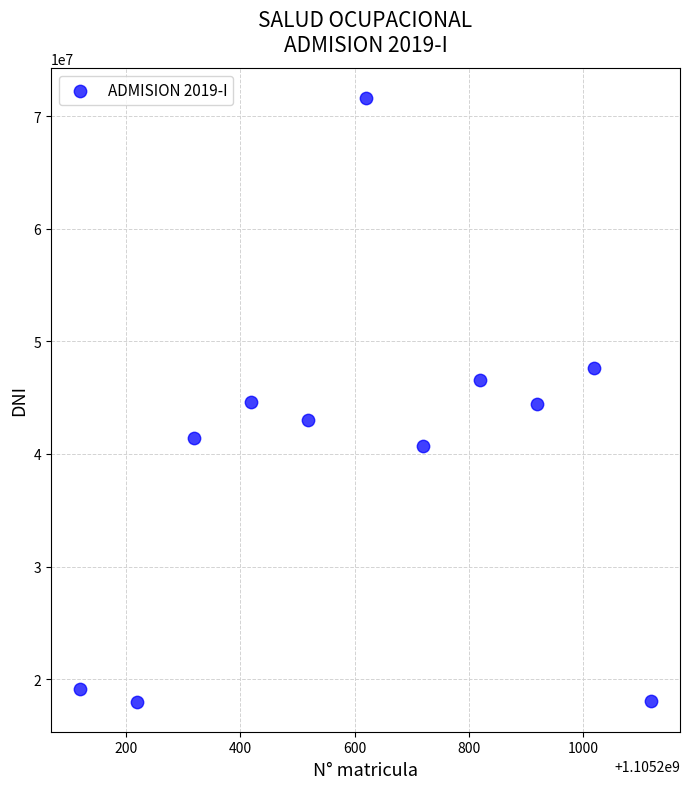

What is the average X value?

1105200619